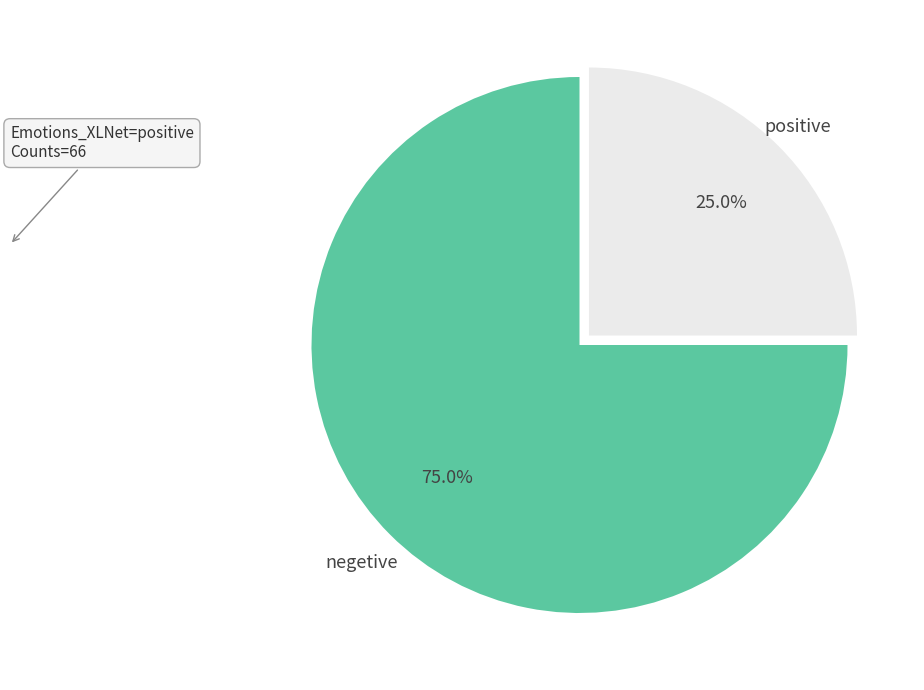

What portion of the pie excludes negetive?

25.0%